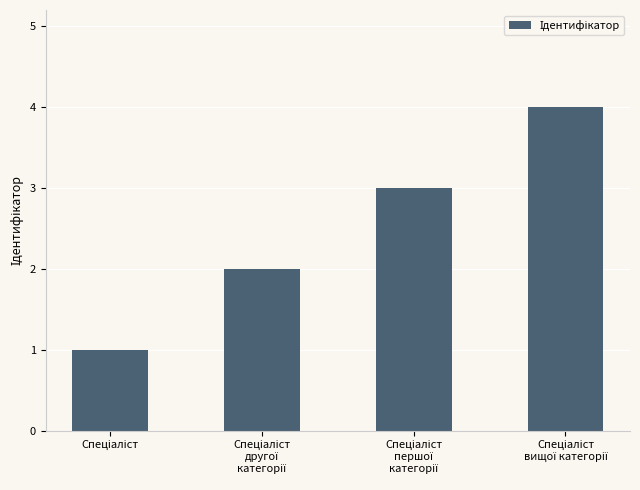

What is the difference between the maximum and minimum values?

3